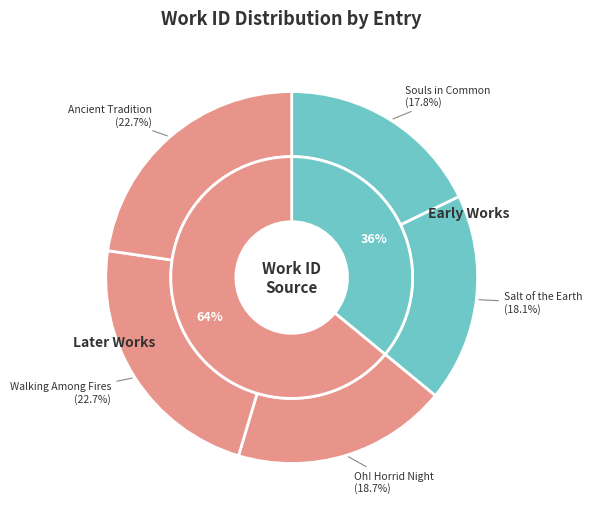

The Oh! Horrid Night slice represents 19% of the pie. True or false?

True